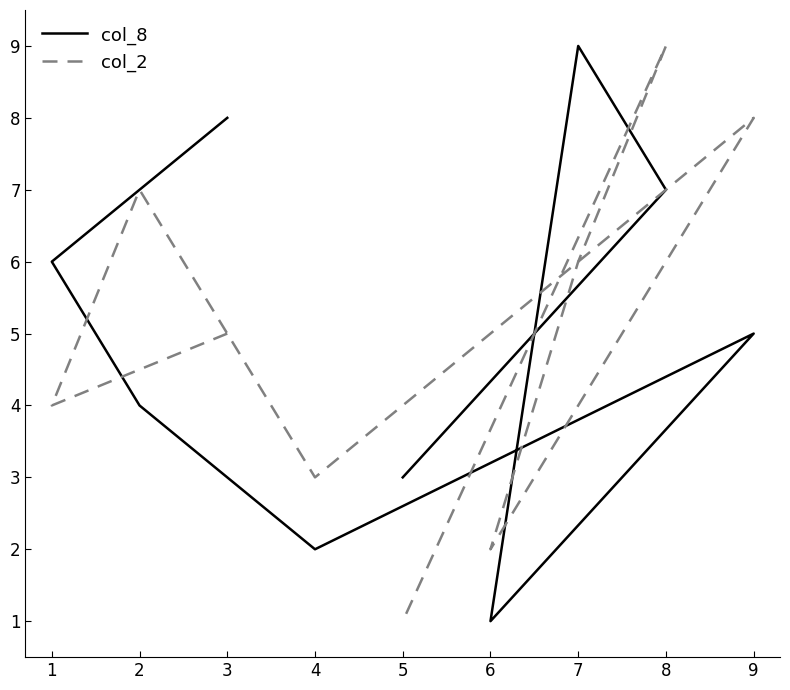

What is the maximum value for col_8?

9